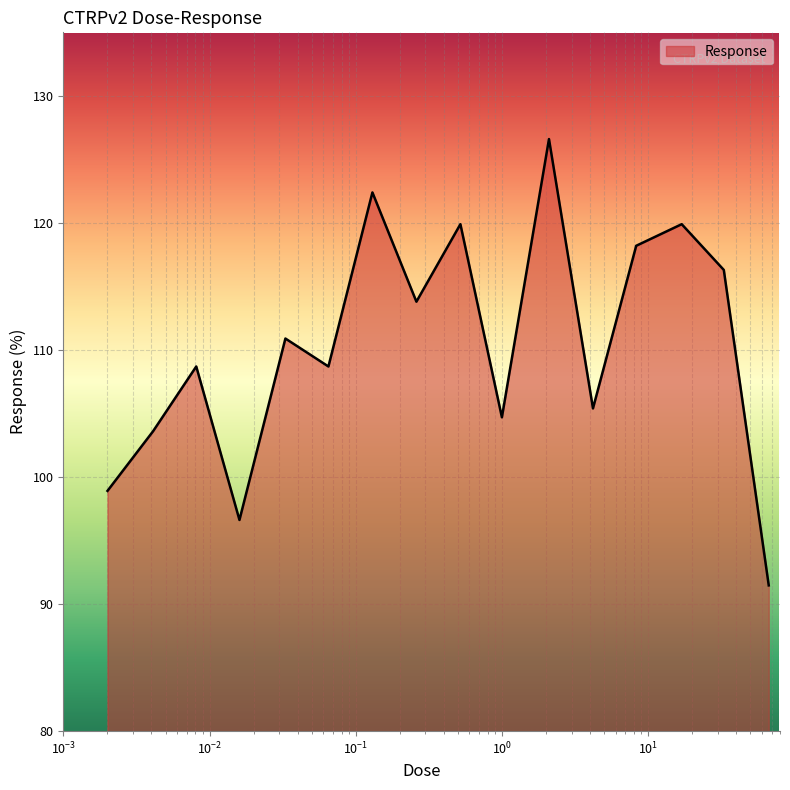

What is the minimum value shown in the chart?

91.5